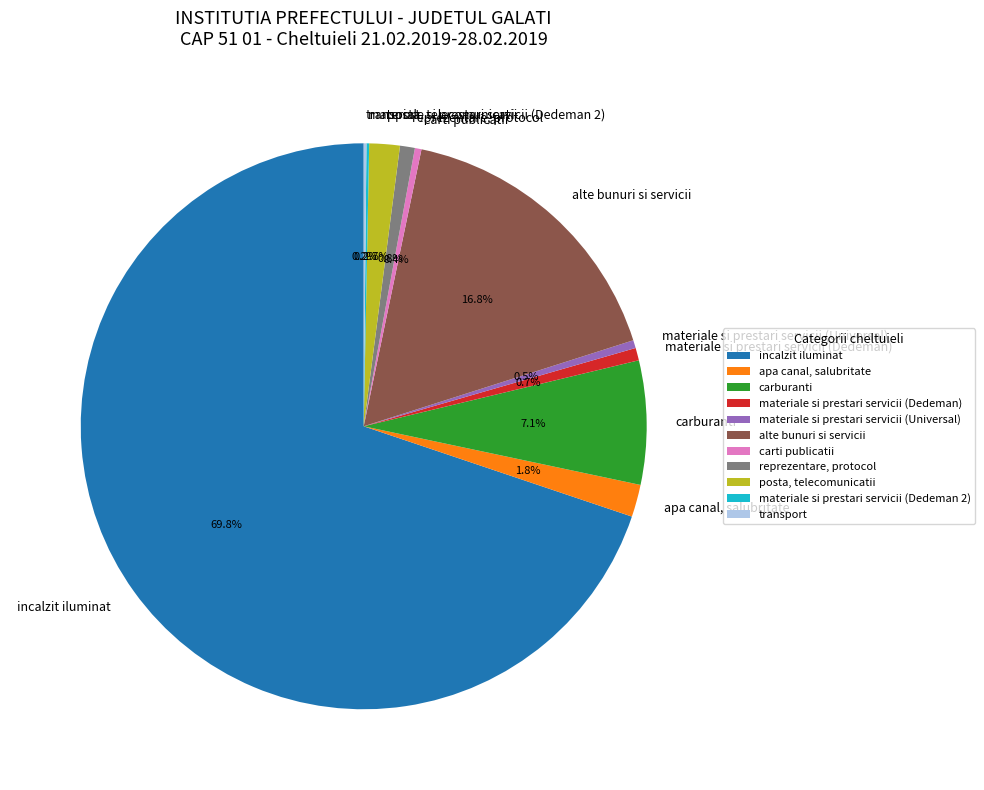

To the nearest percent, what percentage of the pie is posta, telecomunicatii?

2%